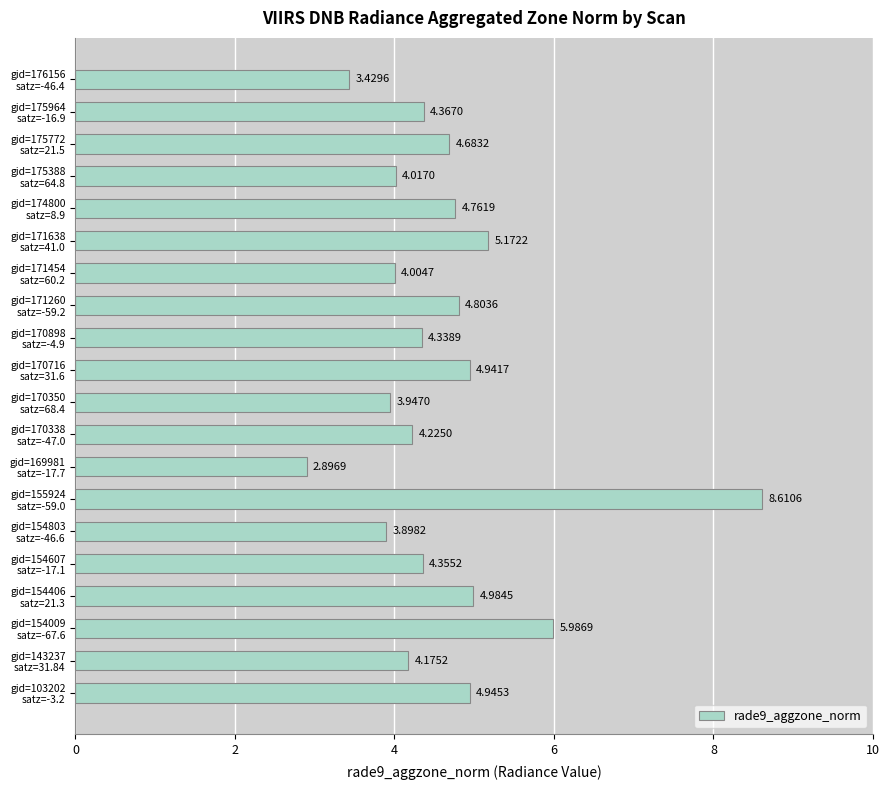

What is the difference between the maximum and minimum values?

5.7